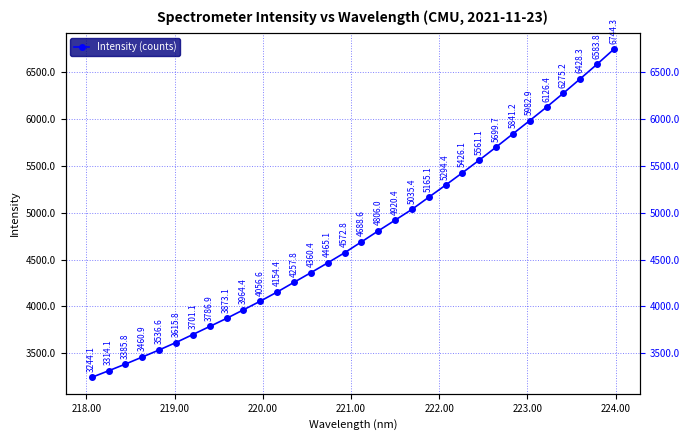

What is the value of the 30th point from the left?

6428.3